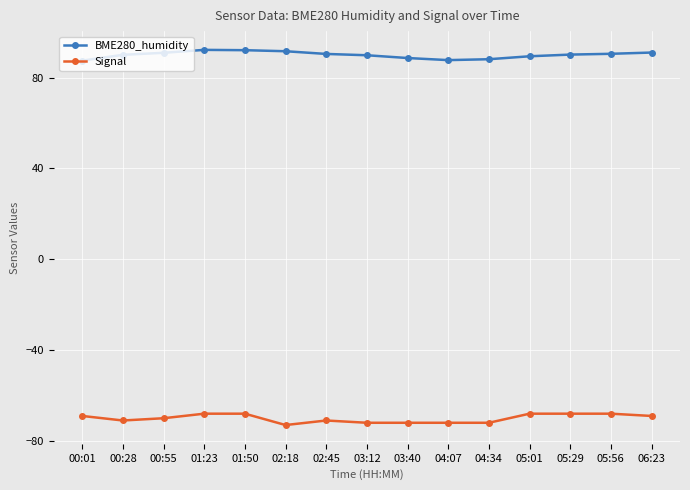

What is the lowest value of the BME280_humidity series?

87.4